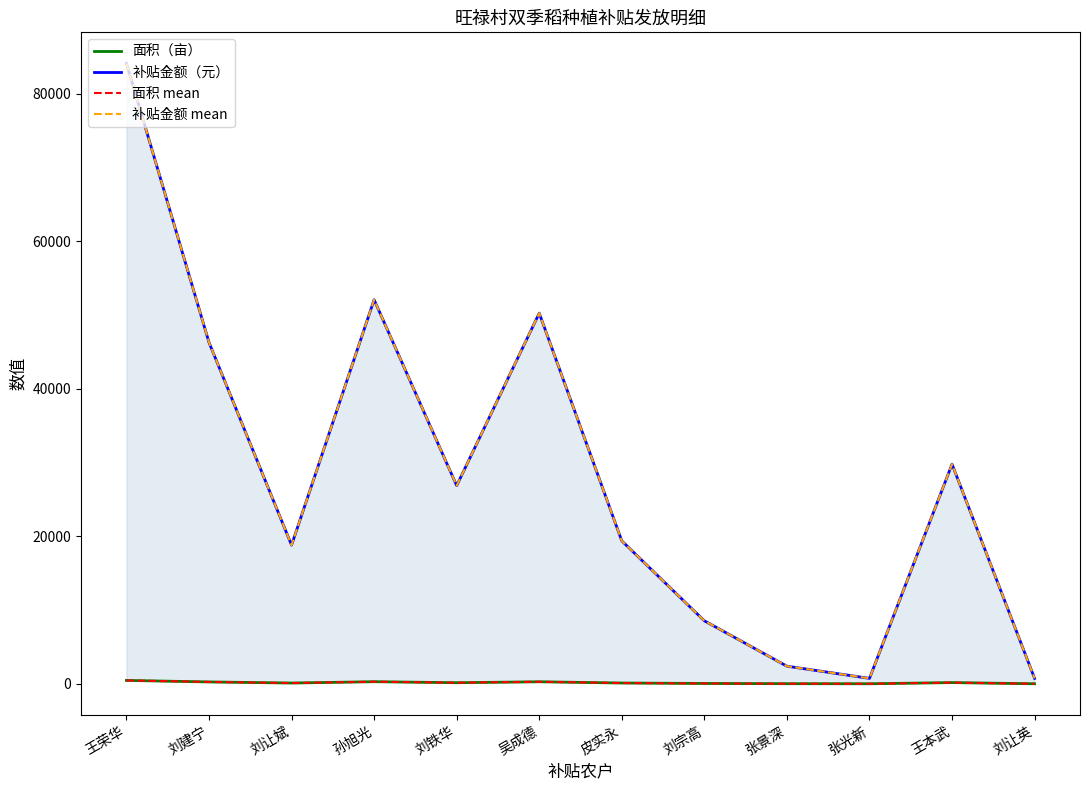

What is the spread (max minus min) of values at 刘让斌?

18692.8